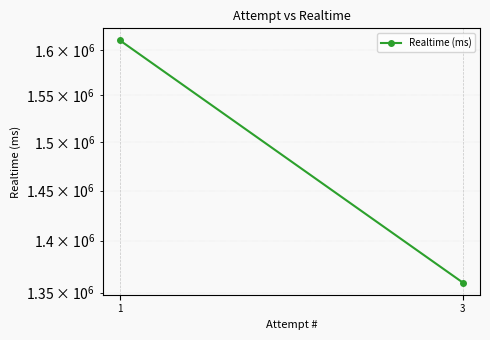

Reading left to right, what are all the values shown in this chart?

1610925	1359498